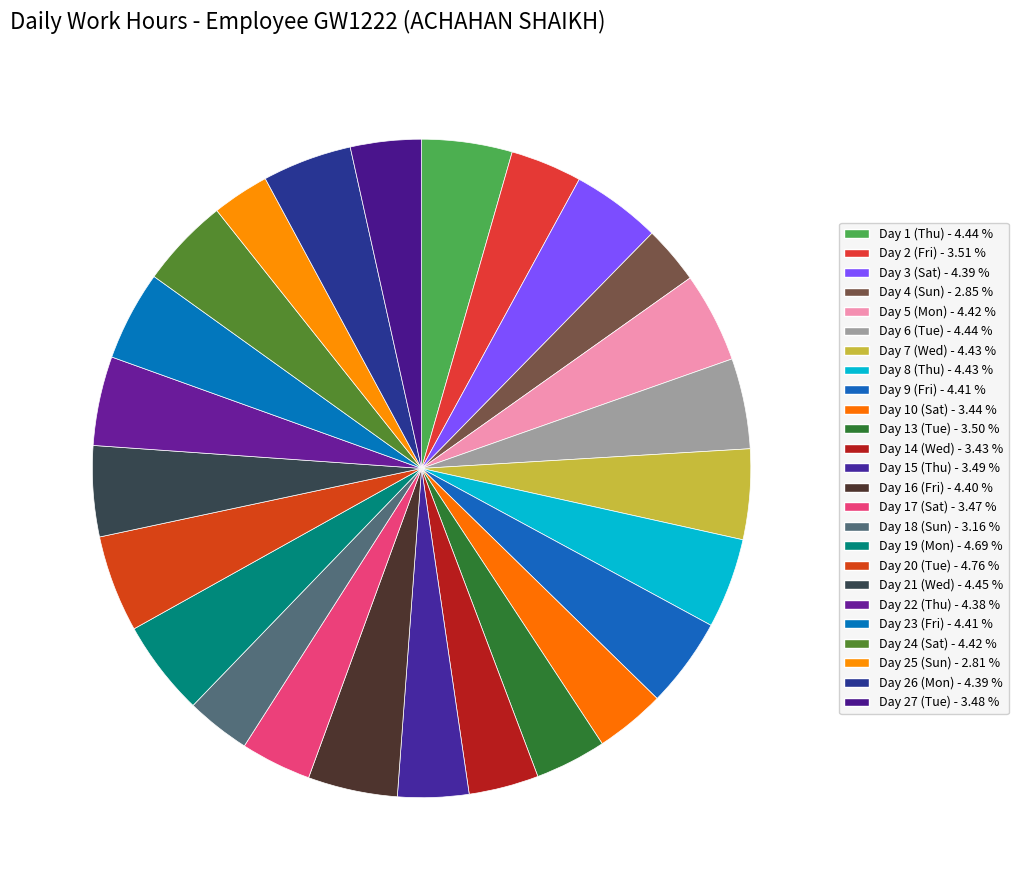

Is there a majority slice in this chart?

No